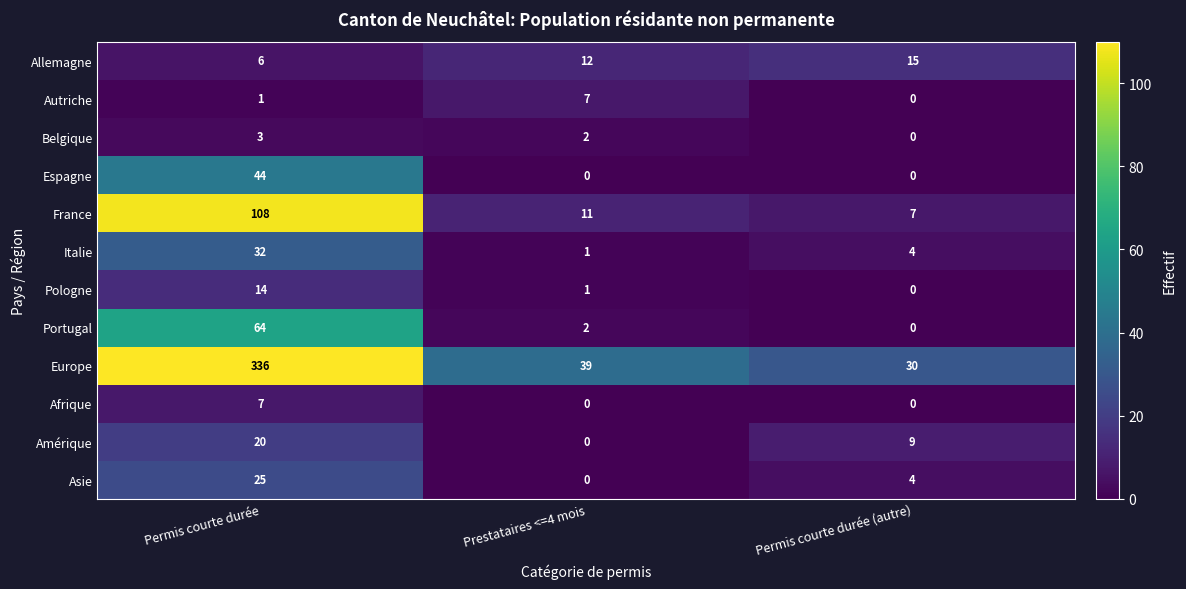

What is the greatest value displayed?

336